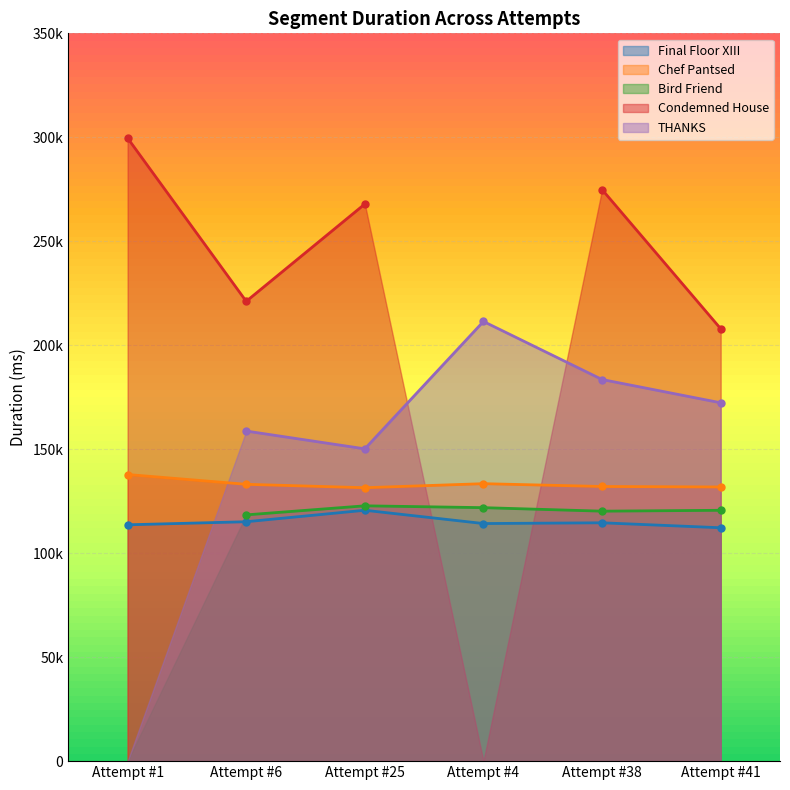

Is the value of Final Floor XIII at Attempt #25 greater than the value of Chef Pantsed at Attempt #4?

No